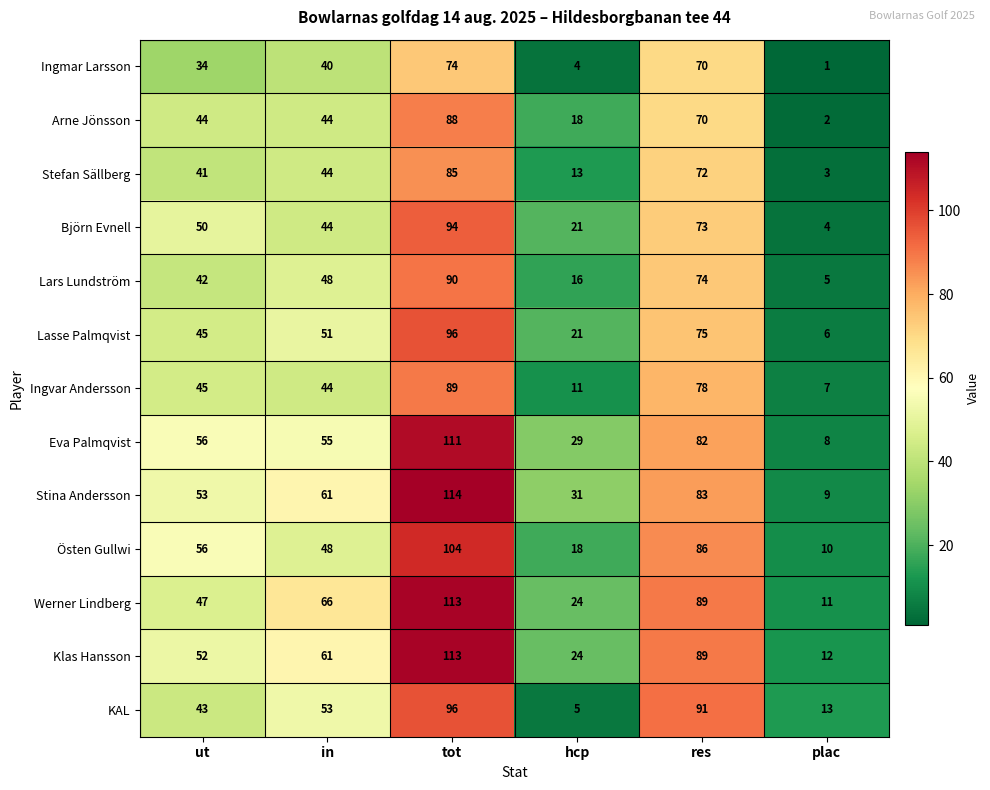

What is the total value across all series at tot?

1267